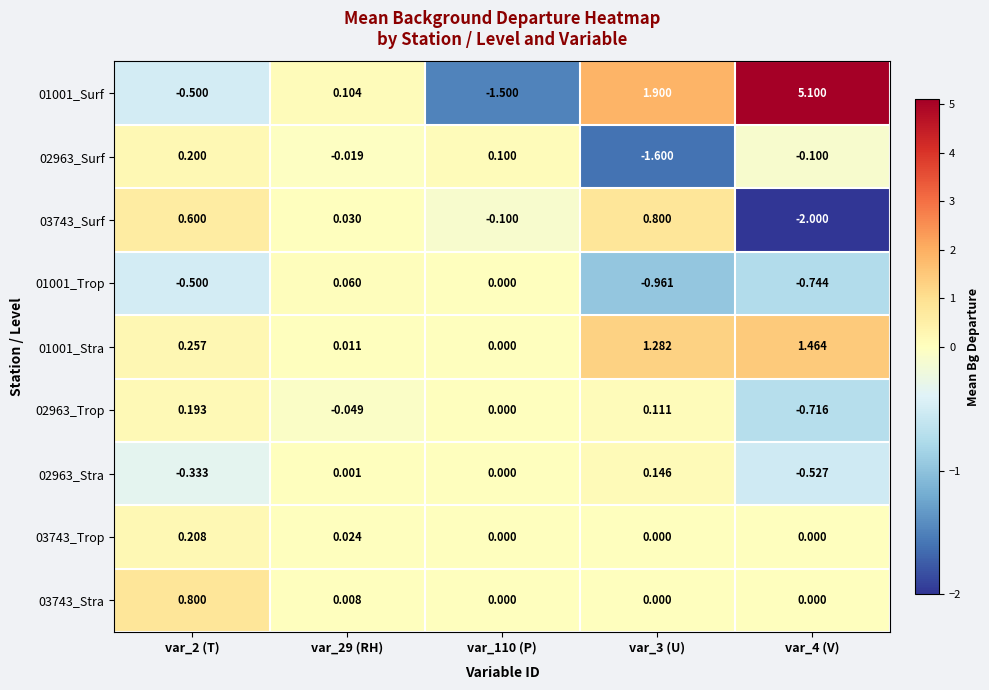

How many categories are shown in the chart?

5